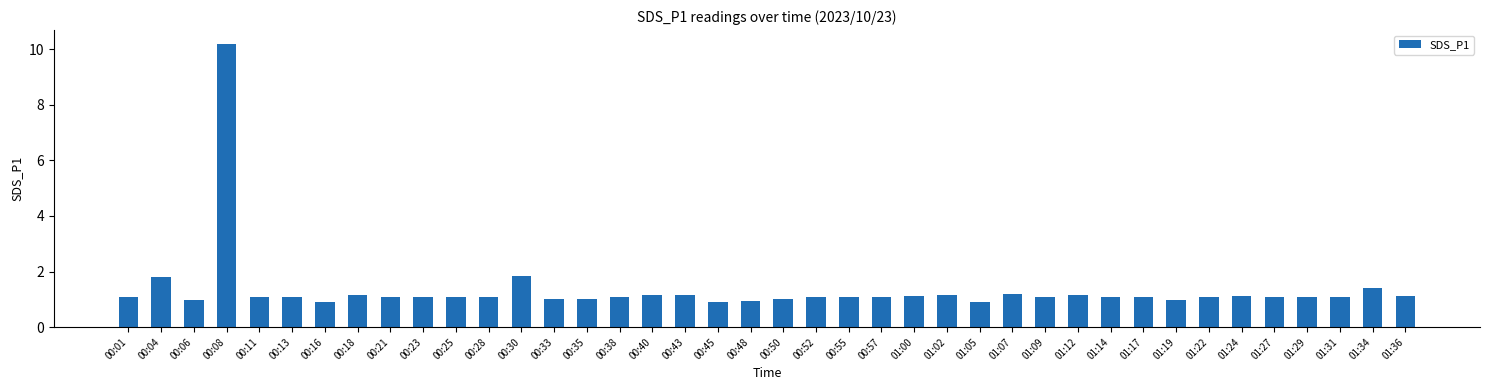

What position from the right is 00:55?

18